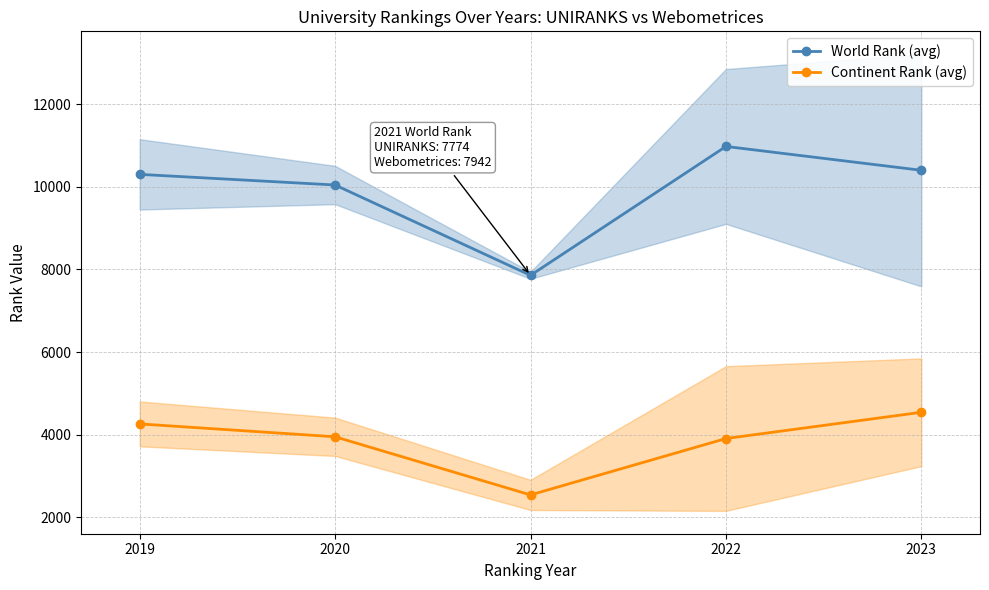

True or false: World Rank (avg) and Continent Rank (avg) cross at least once.

False